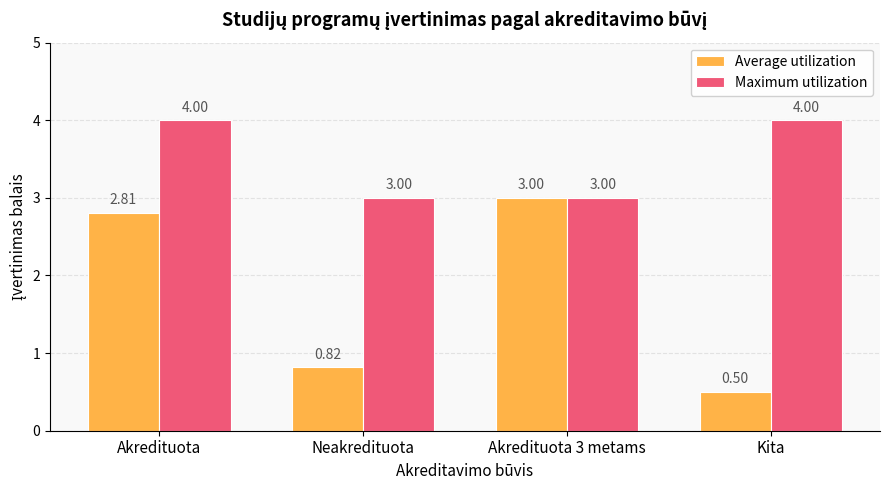

Rank the series by their maximum value, from lowest to highest.

Average utilization, Maximum utilization